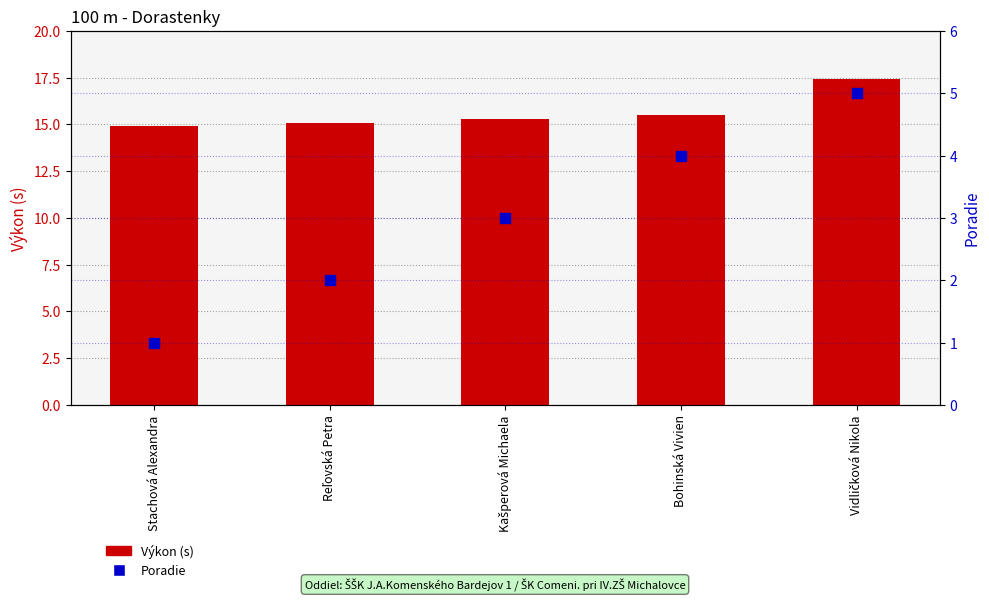

Is the value of Výkon (s) at Reľovská Petra greater than the value of Poradie at Bohinská Vivien?

Yes